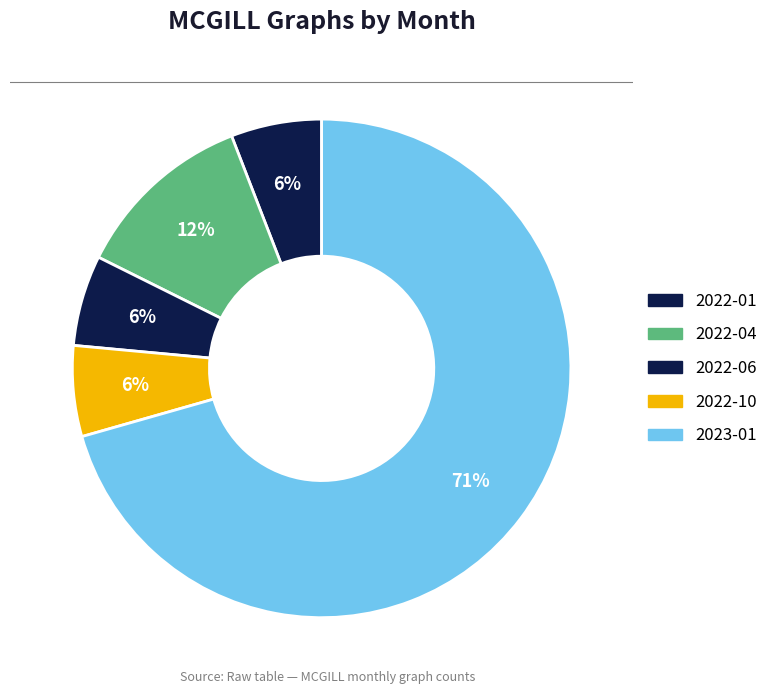

Count the number of slices in the pie.

5